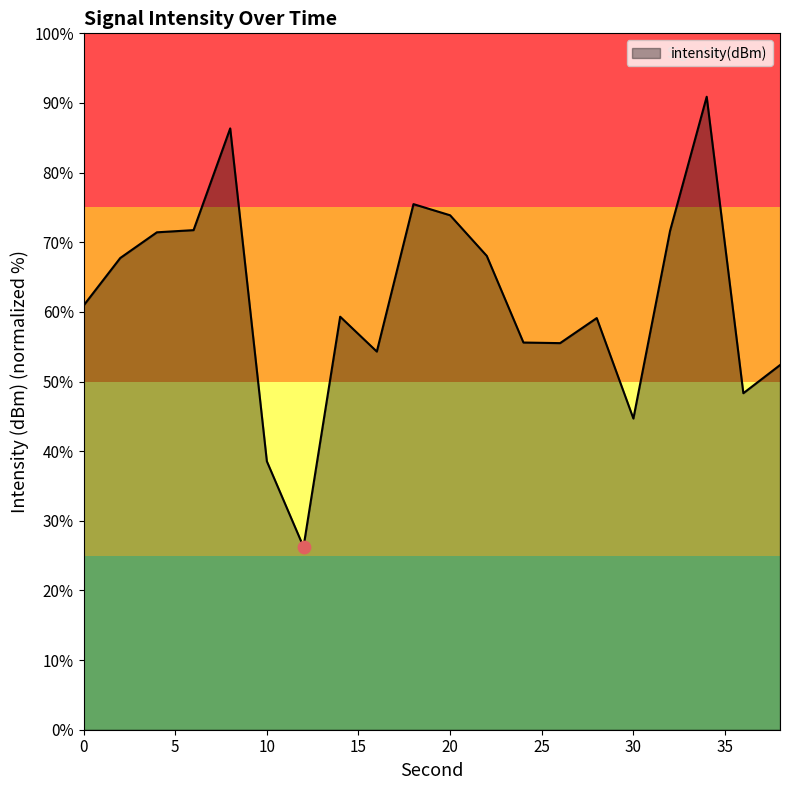

What is the greatest value displayed?

90.9